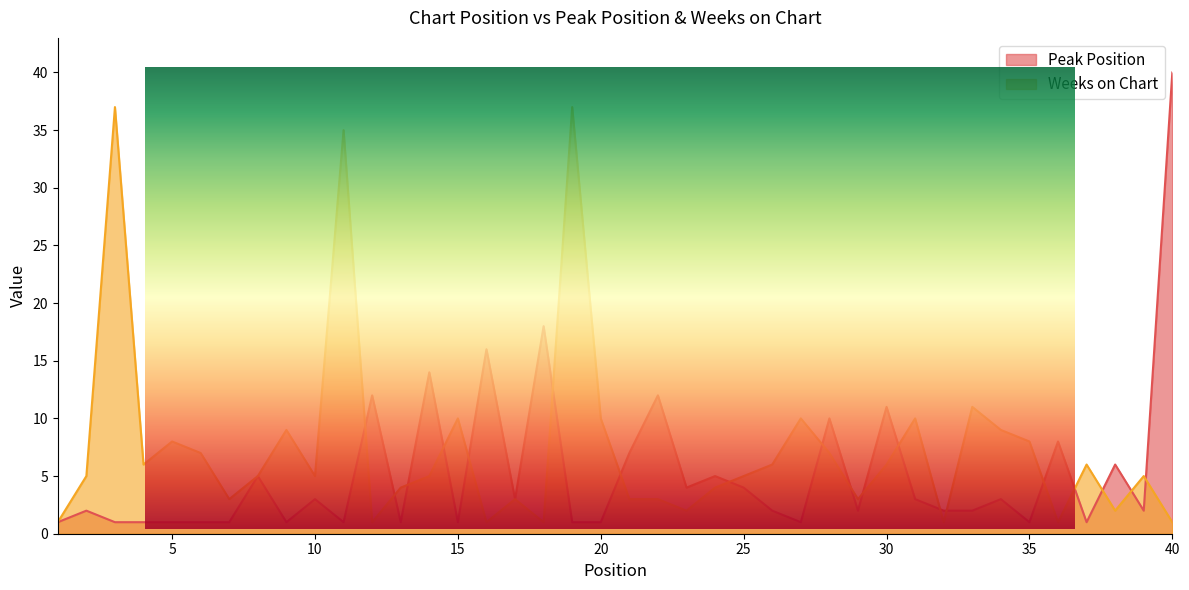

At 14, list the series in order from smallest to largest.

Weeks on Chart, Peak Position